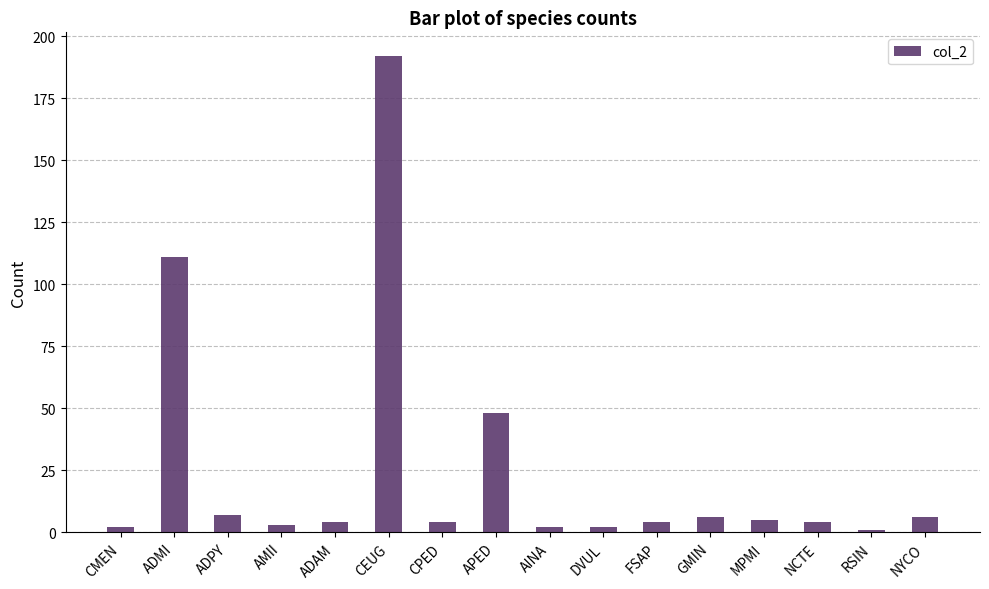

What is the minimum value shown in the chart?

1